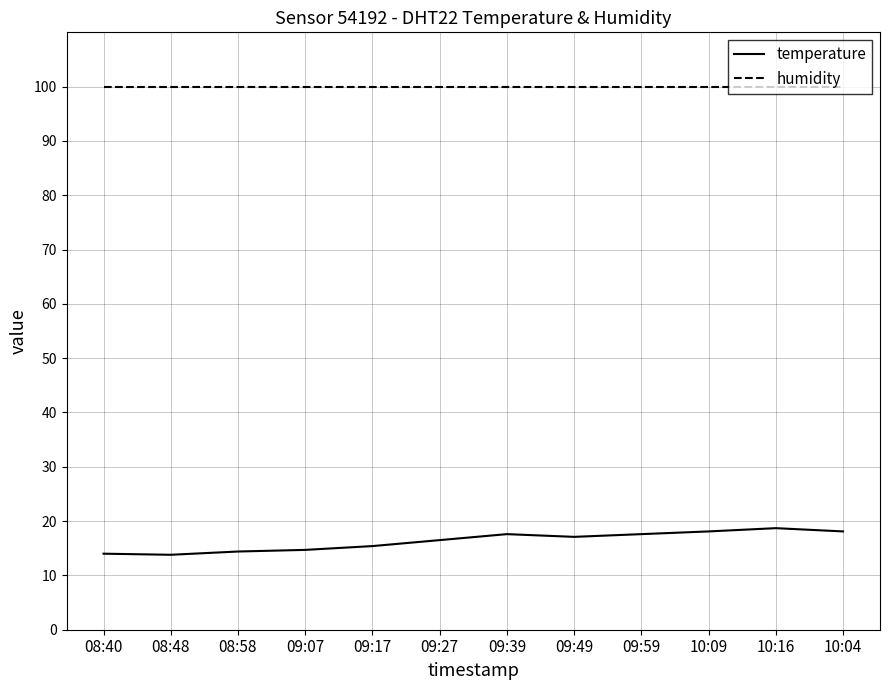

True or false: temperature and humidity cross at least once.

False